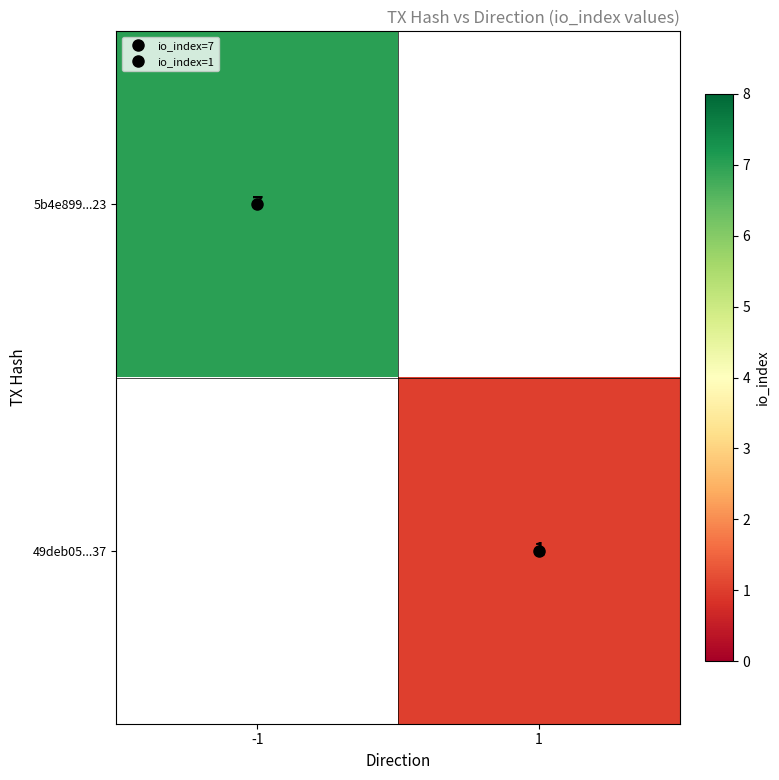

Is the value of 49deb05...37 at 1 greater than the value of 5b4e899...23 at 1?

No